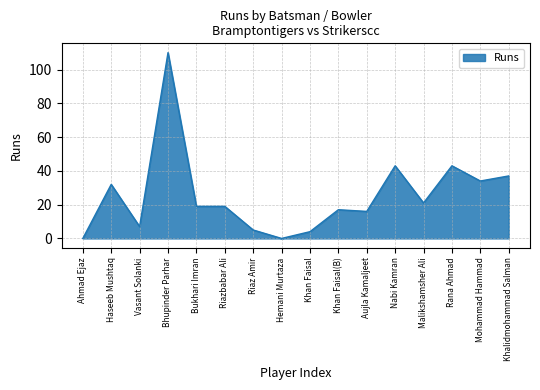

What is the approximate value at Khan Faisal(B), to the nearest 10?

20